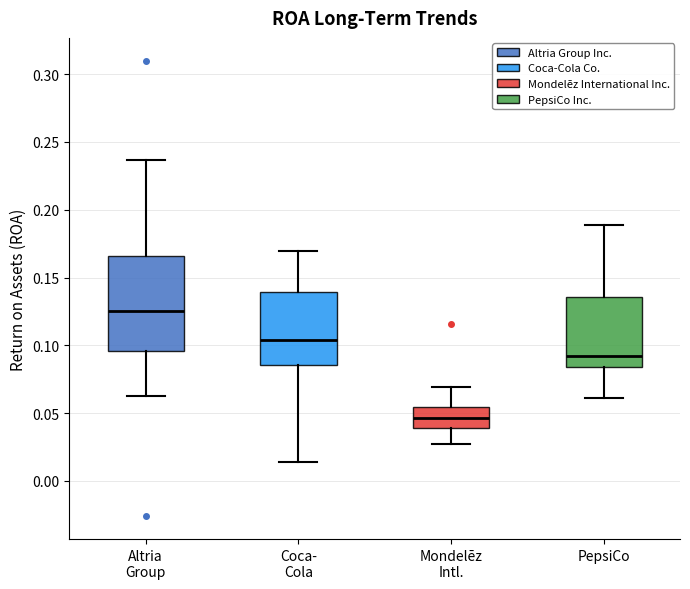

Where is the upper edge of the box for Altria Group on the y-axis? The values are not printed on the chart, so give them approximately, as read against the axis.

0.165